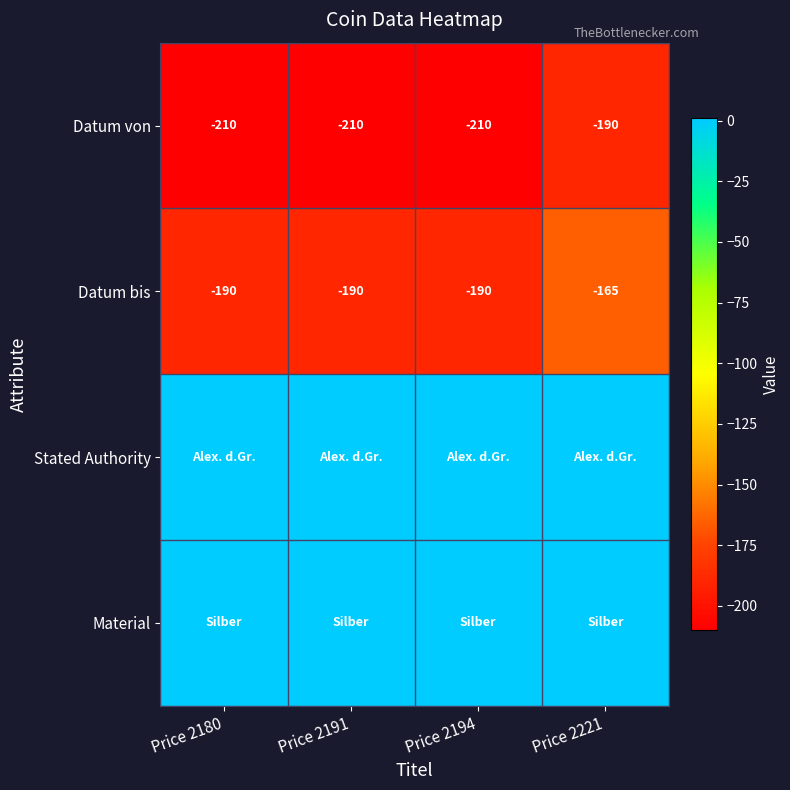

The value of Datum von at Price 2221 is -95. True or false?

False